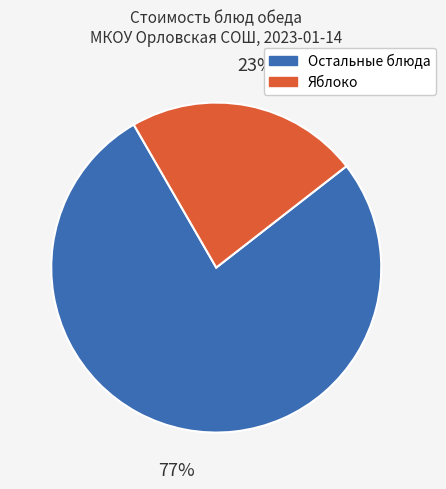

To the nearest percent, what is the difference between the largest and smallest slice percentages?

54%